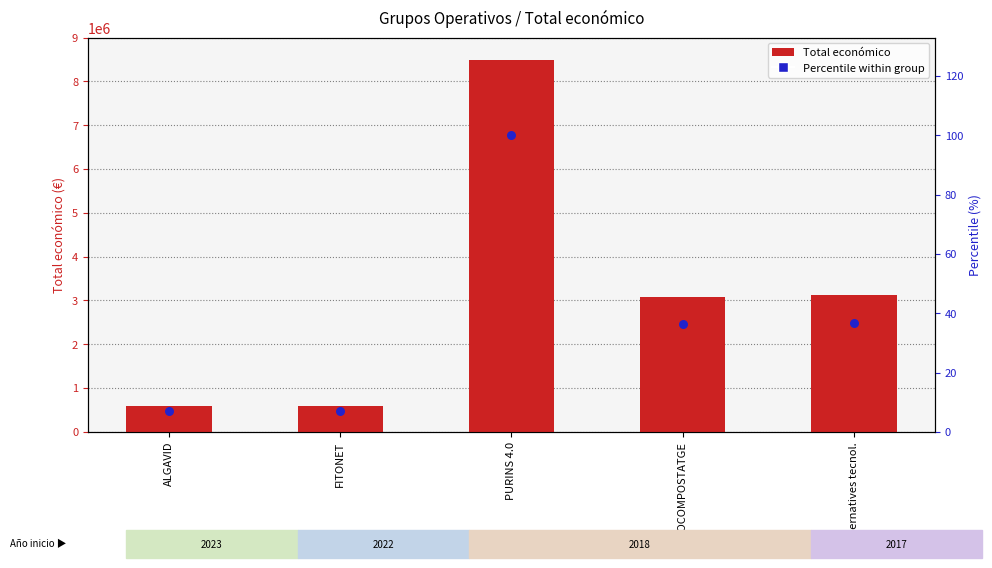

Which series contains the highest Y value?

Total económico